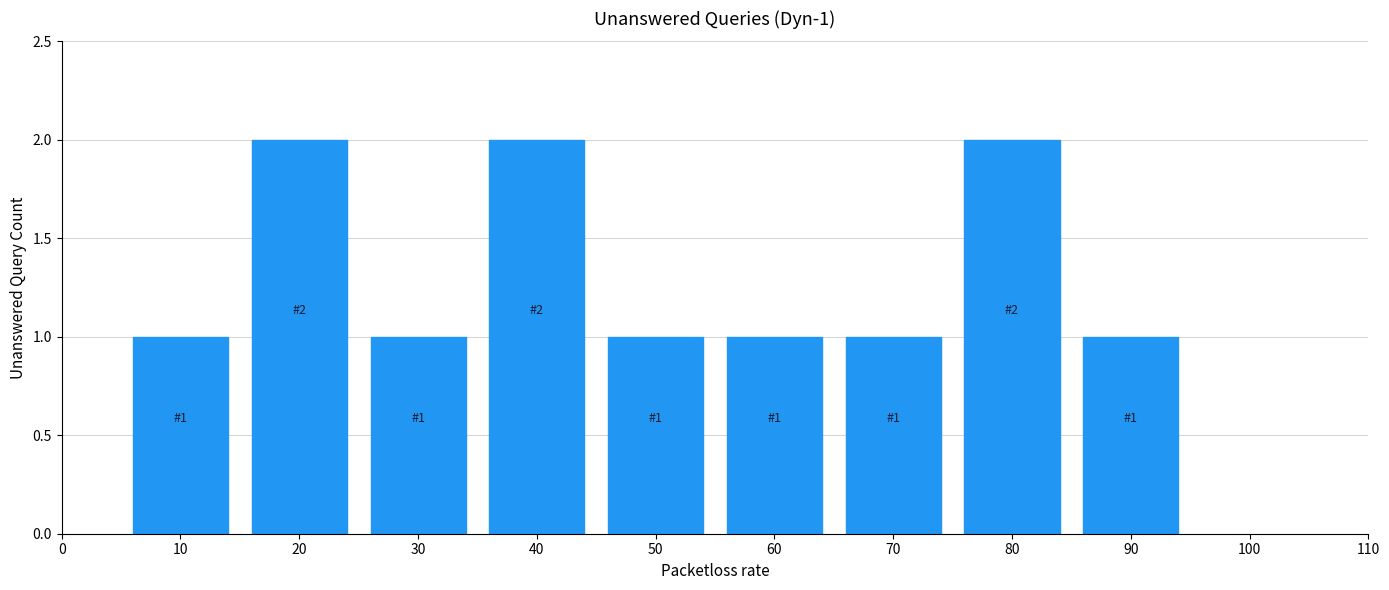

Reading left to right, transcribe all the data shown in this chart.

10=1	20=2	30=1	40=2	50=1	60=1	70=1	80=2	90=1